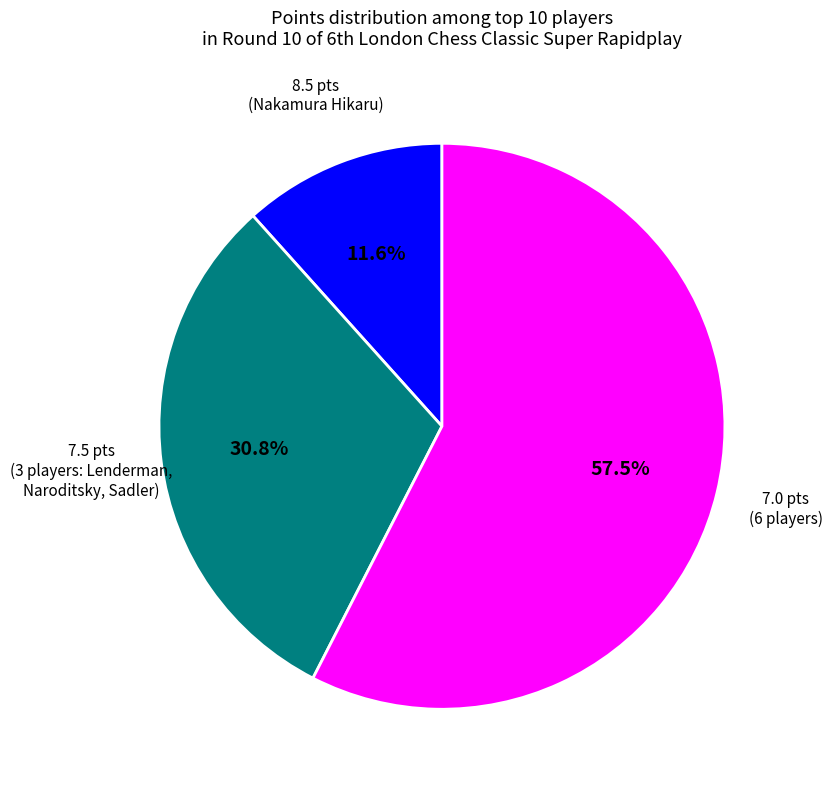

Is there any slice that represents more than half of the pie?

Yes